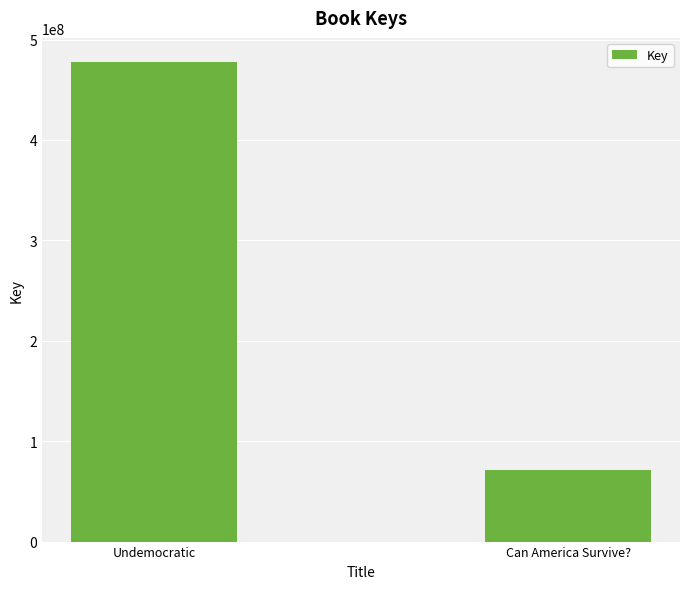

True or false: the data shows 477736183 at Undemocratic.

True